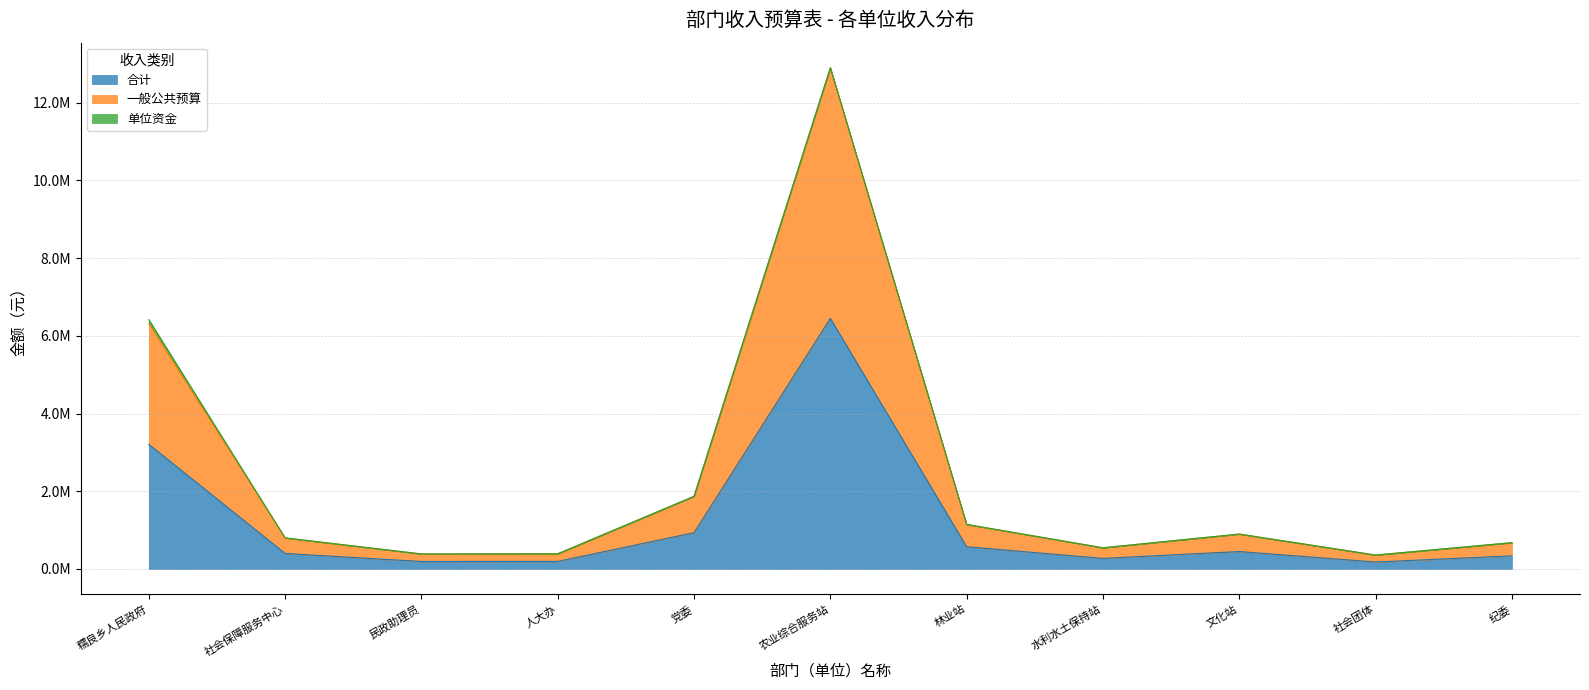

At which label does 合计 first exceed 399625?

糯良乡人民政府